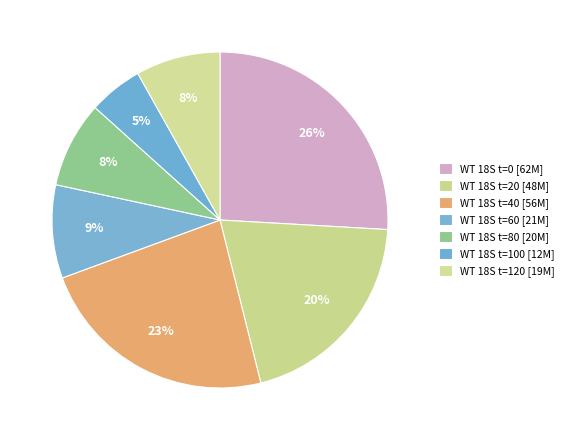

What is the smallest slice in the pie chart?

WT 18S t=100